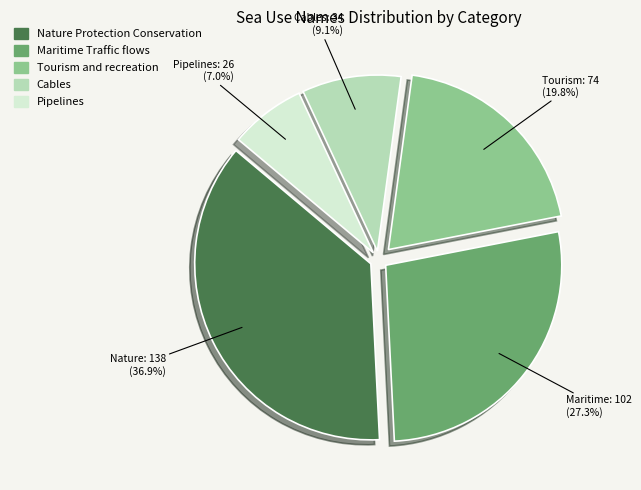

Does Pipelines represent more than half of the total?

No